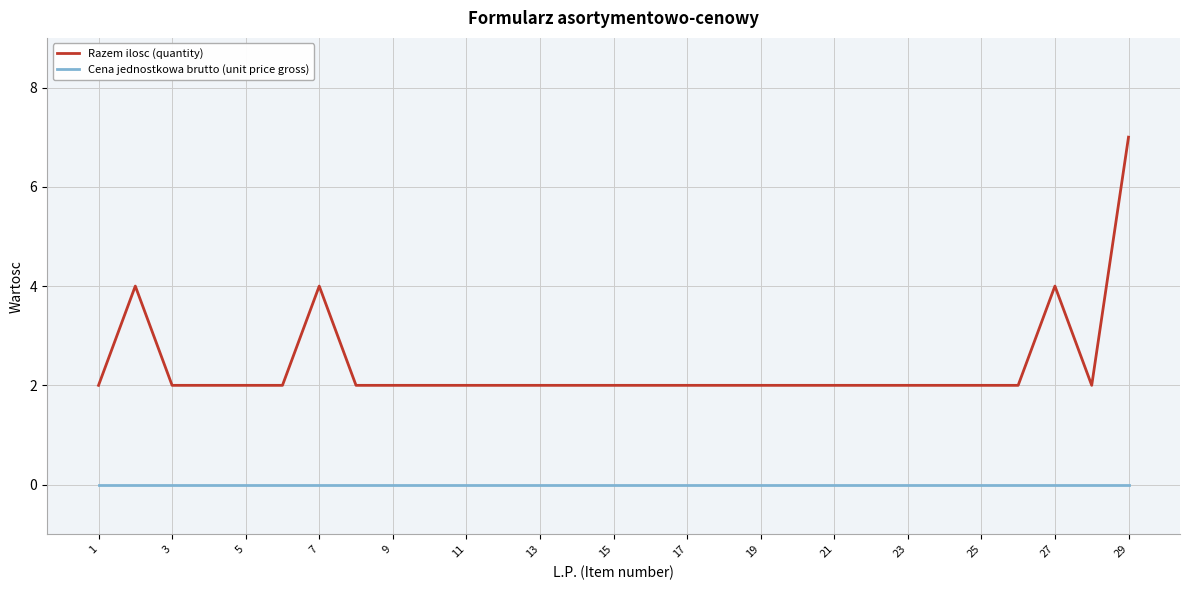

What is the difference between the maximum and minimum values in the Razem ilosc (quantity) series?

5